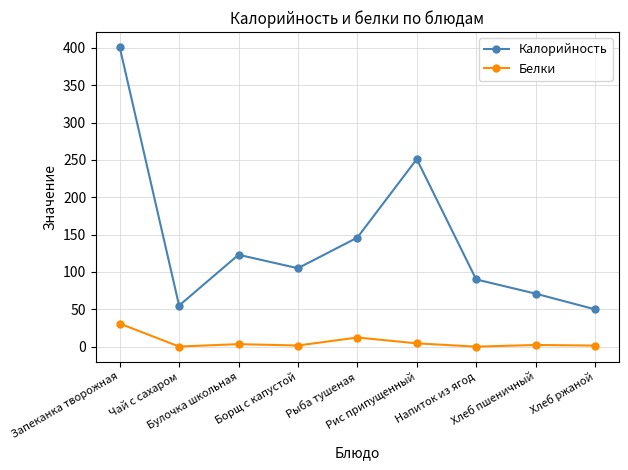

Rank the categories by Калорийность value from lowest to highest.

Хлеб ржаной, Чай с сахаром, Хлеб пшеничный, Напиток из ягод, Борщ с капустой, Булочка школьная, Рыба тушеная, Рис припущенный, Запеканка творожная